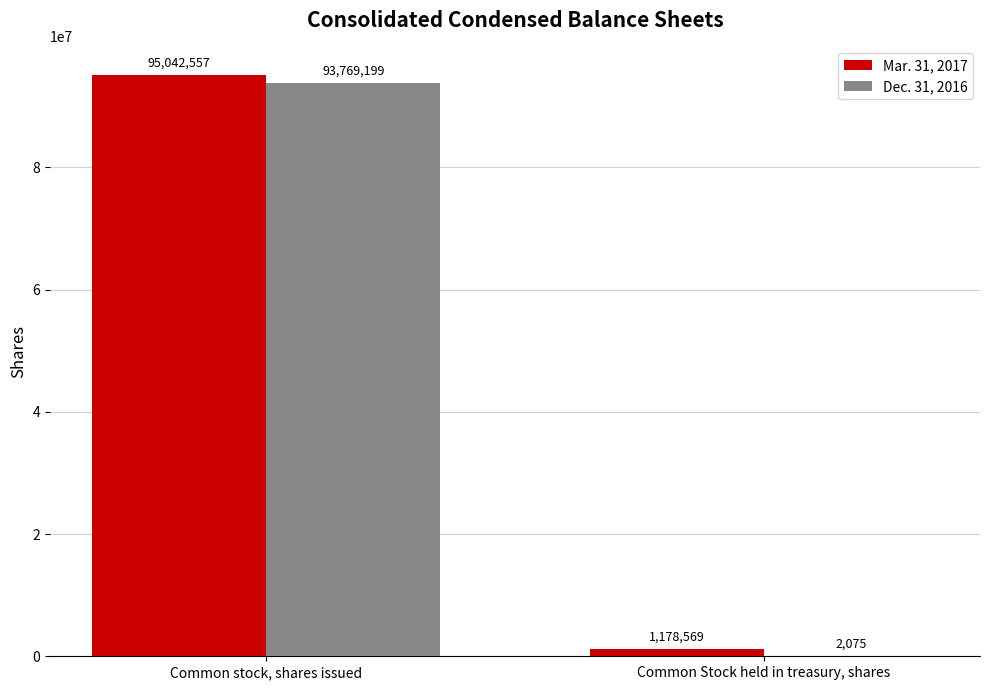

At which category does the chart reach its peak across all series?

Common stock, shares issued